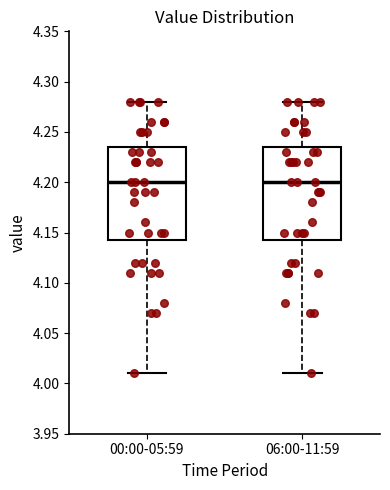

Reading left to right, read every box against the y-axis: the position of its median line, the range the box covers, and the ends of its whiskers. The values are not printed on the chart, so give them approximately, as read against the axis.

00:00-05:59: median 4.200, box 4.145 to 4.235, whiskers 4.010 to 4.280
06:00-11:59: median 4.200, box 4.145 to 4.235, whiskers 4.010 to 4.280